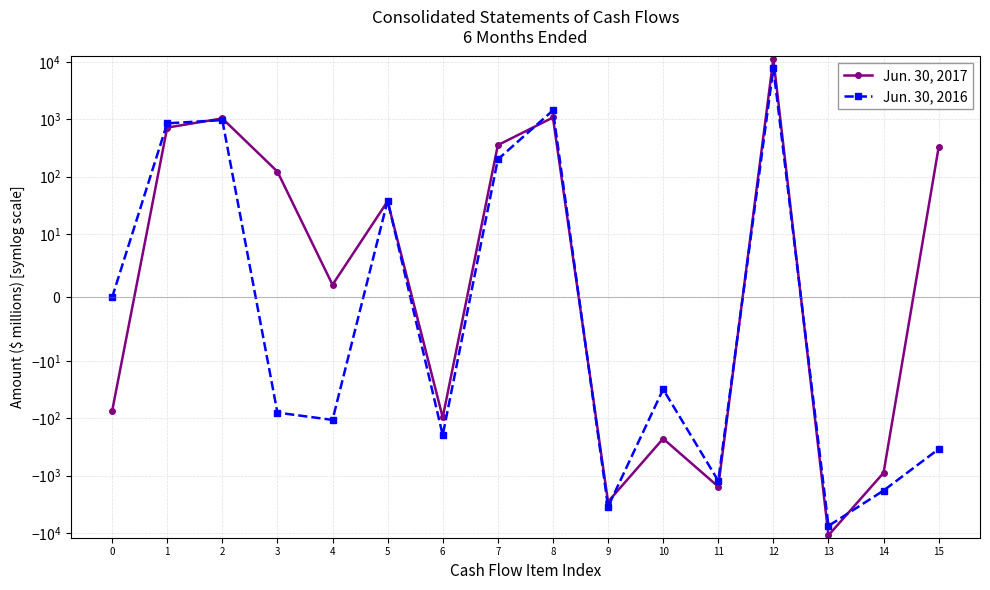

Reading left to right, what are all the values shown in this chart?

Jun. 30, 2017: -75	714	1033	122	2	37	-96	353	1072	-2844	-225	-1549	11330	-10953	-889	326
Jun. 30, 2016: 0	848	966	-79	-106	38	-195	199	1426	-3479	-31	-1225	7811	-7514	-1813	-342